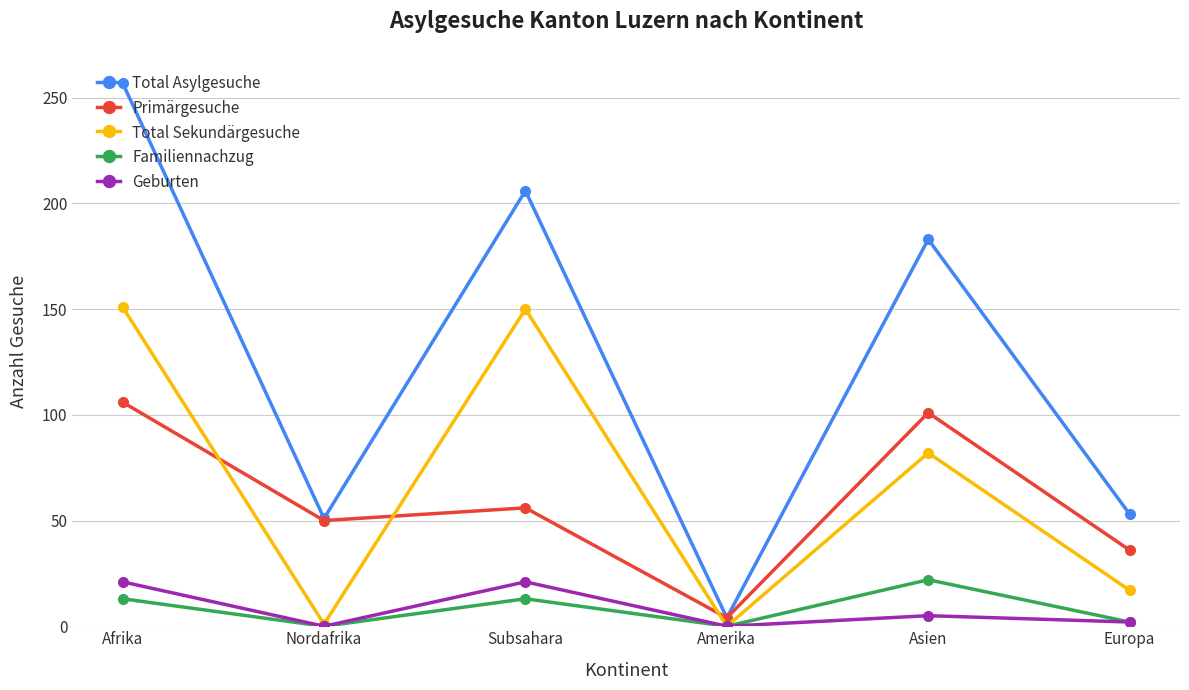

How many distinct data groups are displayed?

5